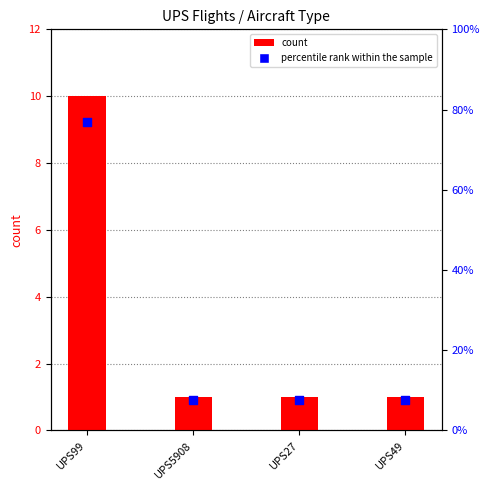

Is the value of count at UPS49 greater than the value of percentile rank within the sample at UPS49?

No